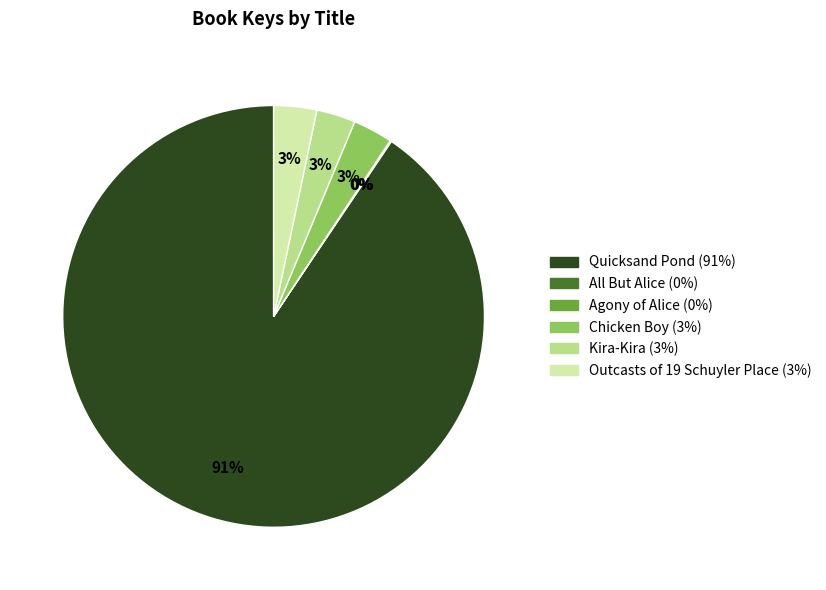

Is there any slice that represents more than half of the pie?

Yes